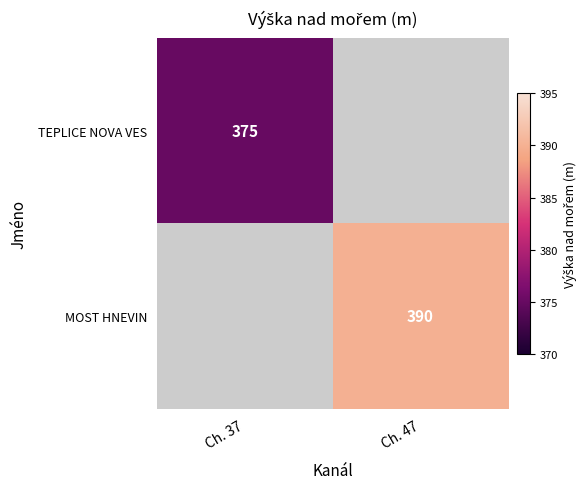

True or false: MOST HNEVIN has a value of 390 at Ch. 47.

True